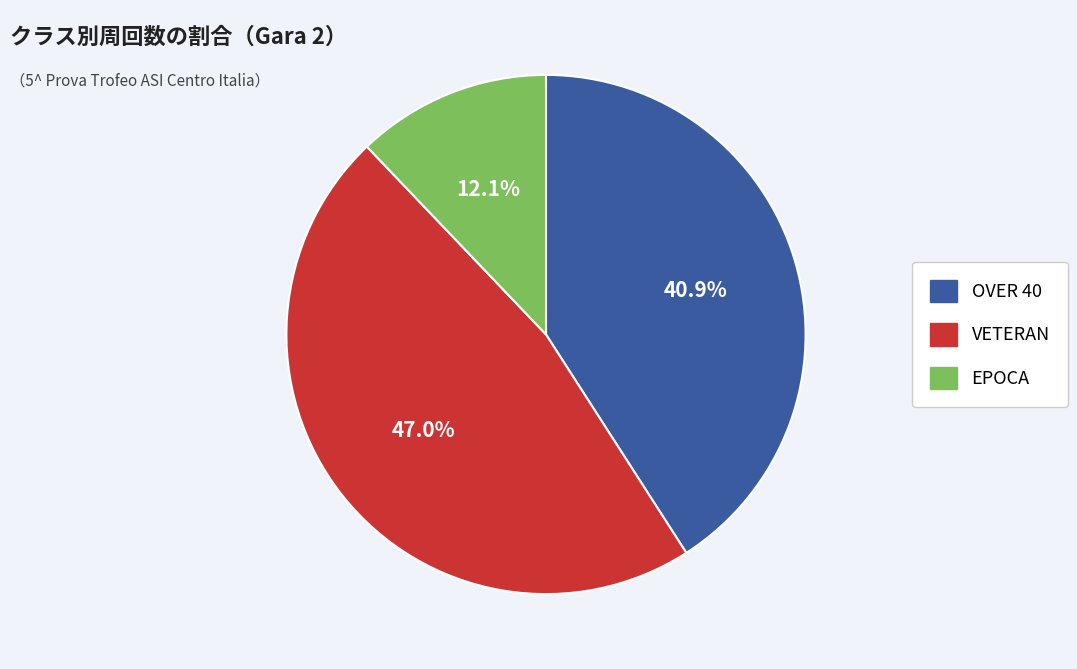

Is there a majority slice in this chart?

No